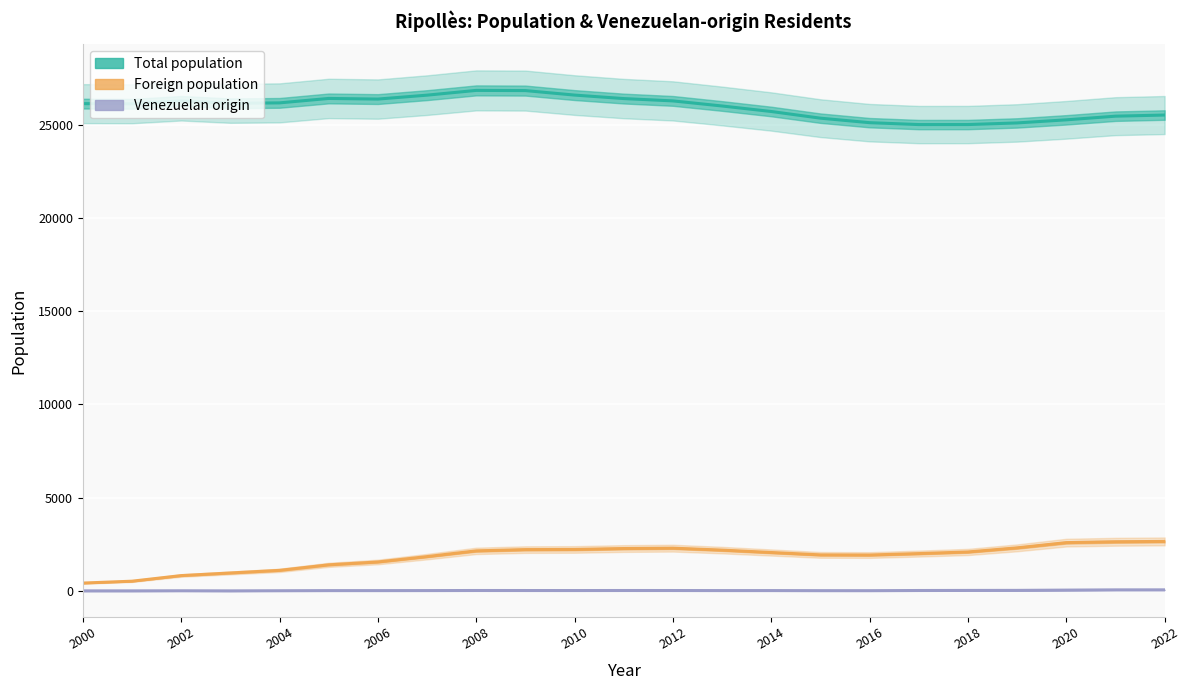

At how many categories does at least one series exceed 492?

23